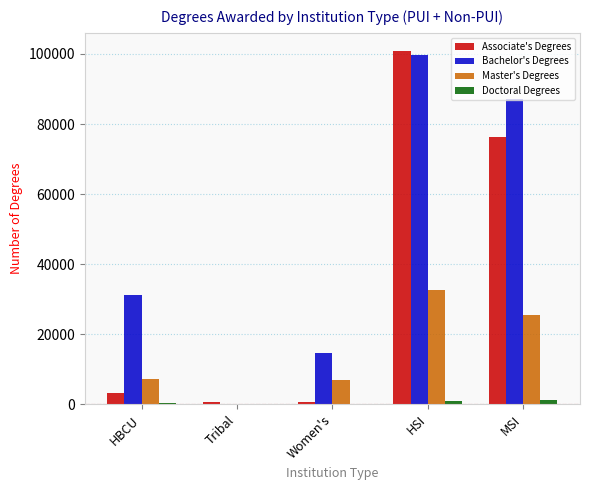

Which series has the largest total across all categories?

Bachelor's Degrees